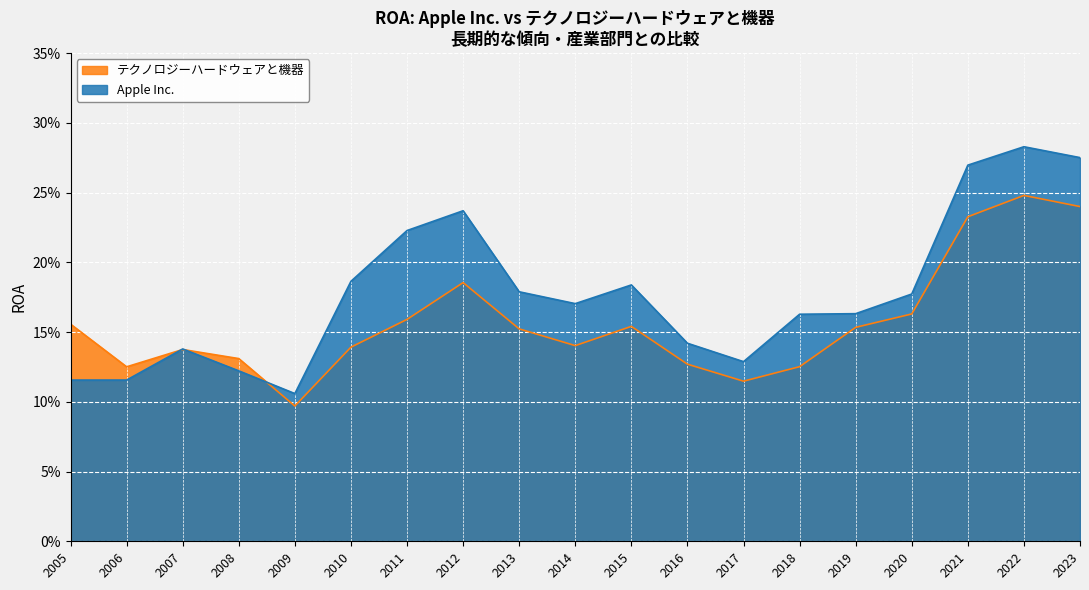

Between 2022 and 2005, which is larger?

2022